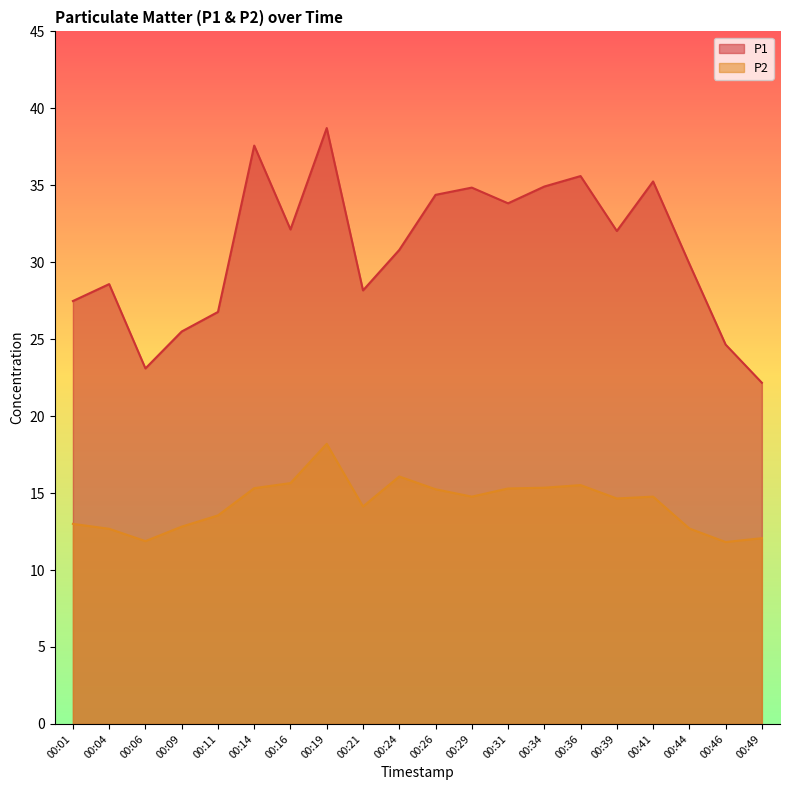

What are all the series names shown in the legend?

P1, P2